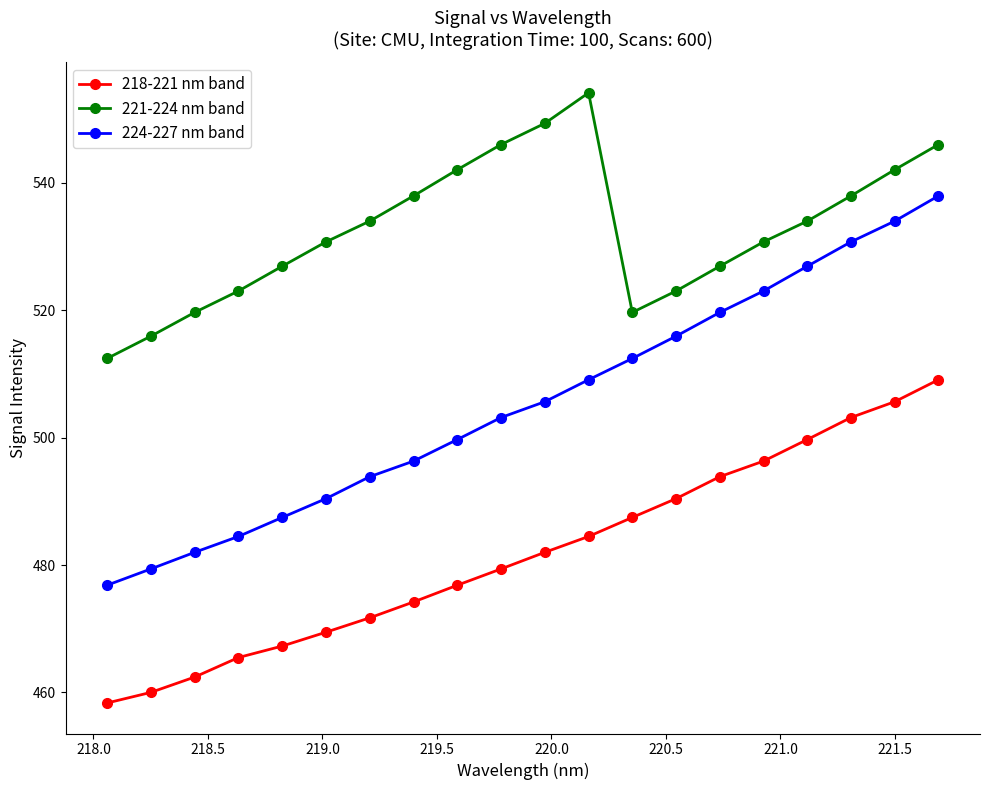

What is the difference between the maximum and second lowest values in the 221-224 nm band series?

38.2